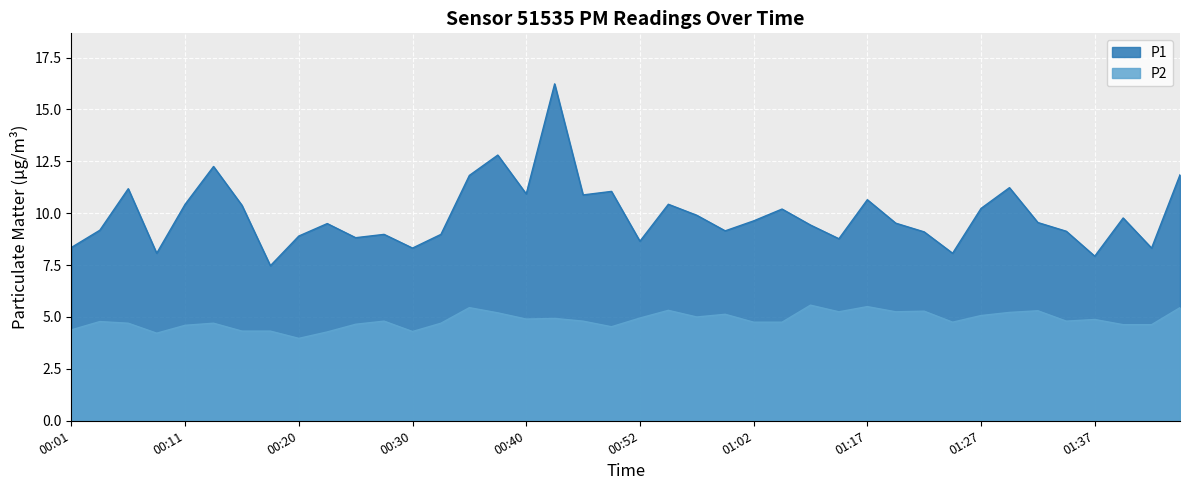

Is the value of P2 at 00:28 greater than the value of P1 at 00:01?

No